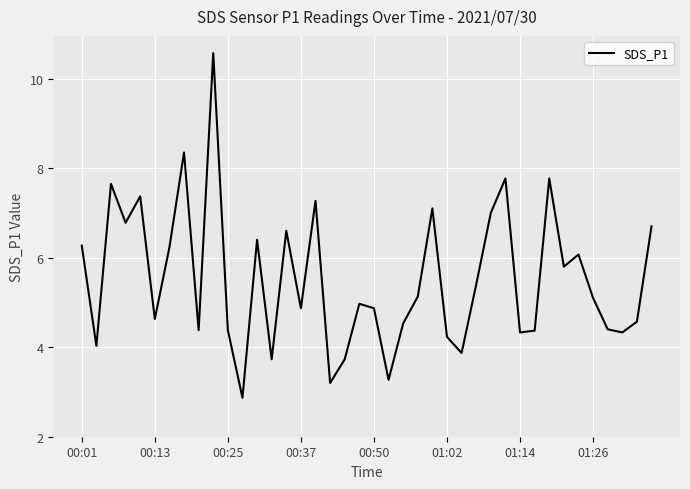

What is the greatest value displayed?

10.6